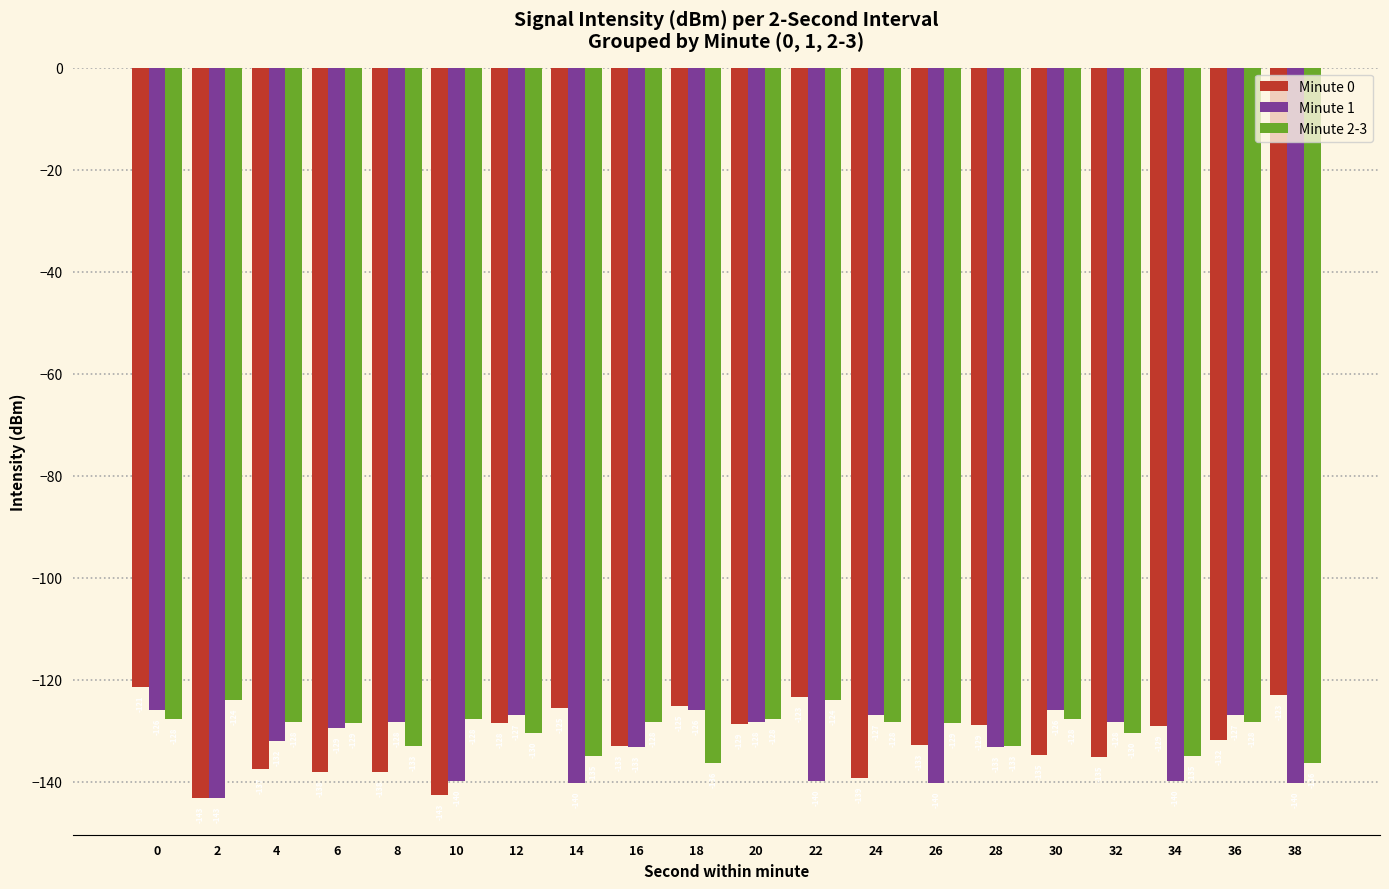

How many values in the Minute 1 series are below -129?

11